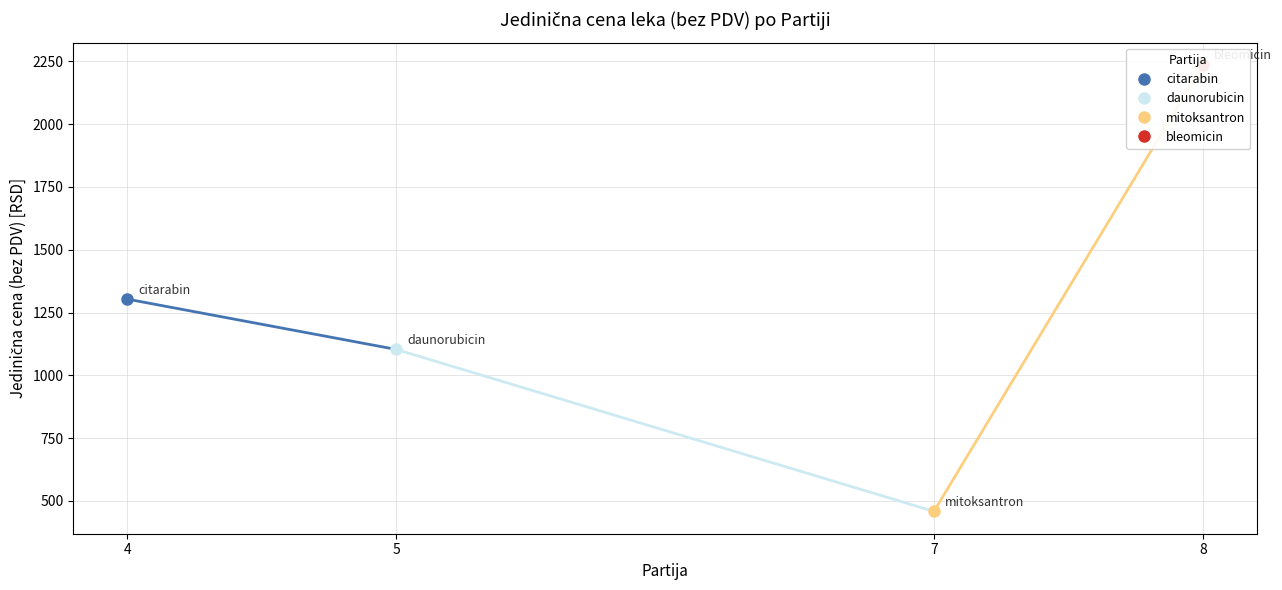

Is it true that the value at 7 is 660.6?

False